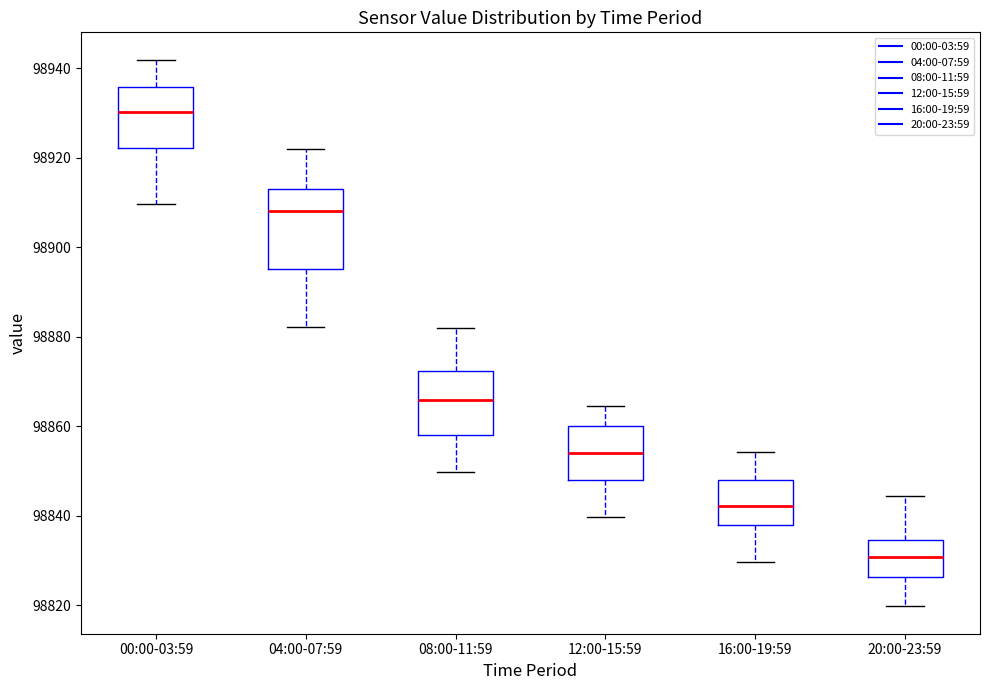

Reading left to right, transcribe this box plot: for each box, give where its median line is, the range the box spans, and where its two whiskers end, as read against the y-axis. The values are not printed on the chart, so give them approximately, as read against the axis.

00:00-03:59: median 98930, box 98922 to 98936, whiskers 98910 to 98942
04:00-07:59: median 98908, box 98896 to 98914, whiskers 98882 to 98922
08:00-11:59: median 98866, box 98858 to 98872, whiskers 98850 to 98882
12:00-15:59: median 98854, box 98848 to 98860, whiskers 98840 to 98864
16:00-19:59: median 98842, box 98838 to 98848, whiskers 98830 to 98854
20:00-23:59: median 98830, box 98826 to 98834, whiskers 98820 to 98844